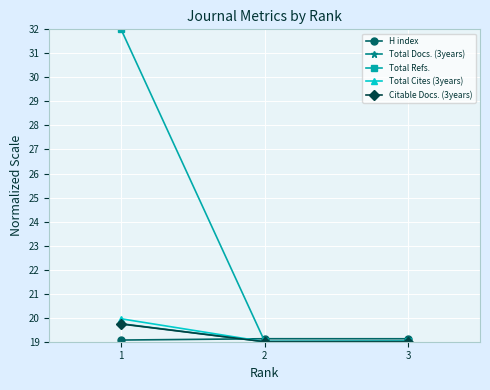

At which category is the sum across all series the highest?

1